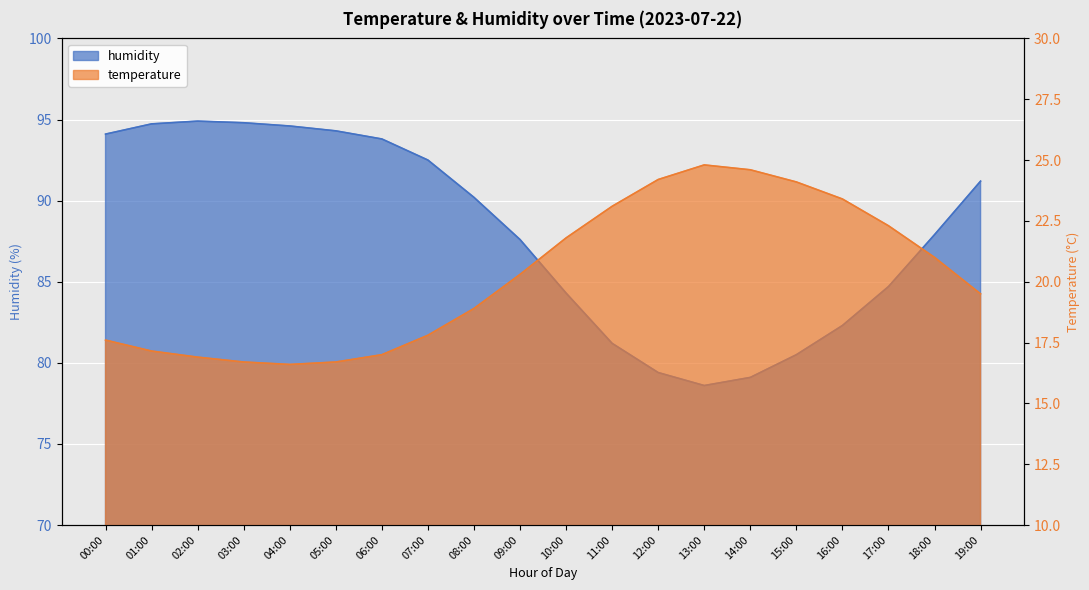

True or false: humidity has a value of 80.5 at 15:00.

True